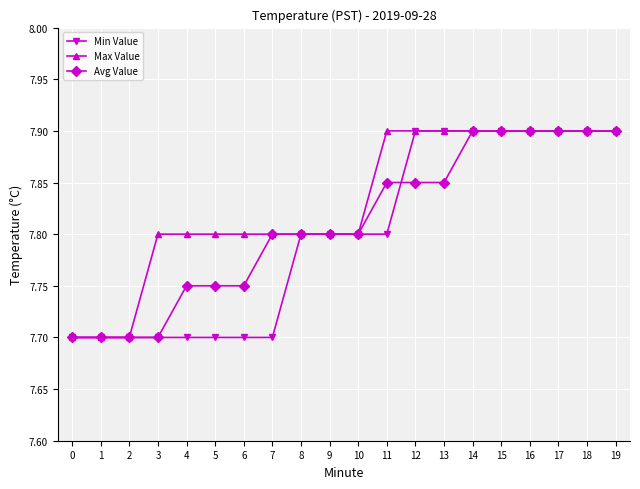

Rank the series at 5 from lowest to highest value.

Min Value, Avg Value, Max Value